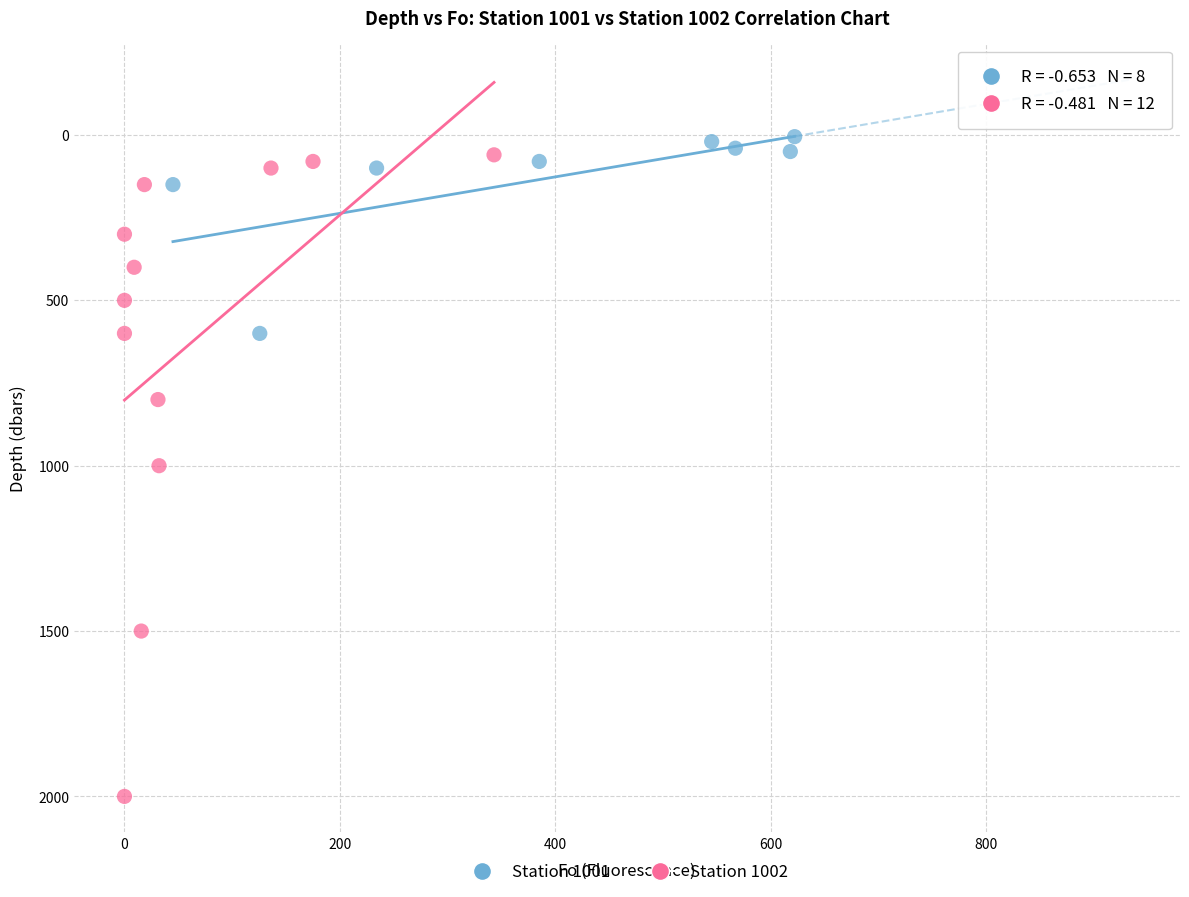

Which series has the widest spread of Y values?

Station 1002